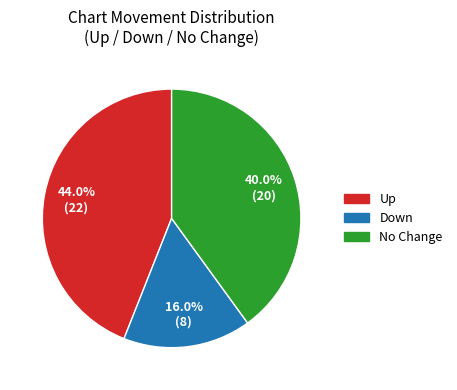

Rank the categories by value from lowest to highest.

Down, No Change, Up